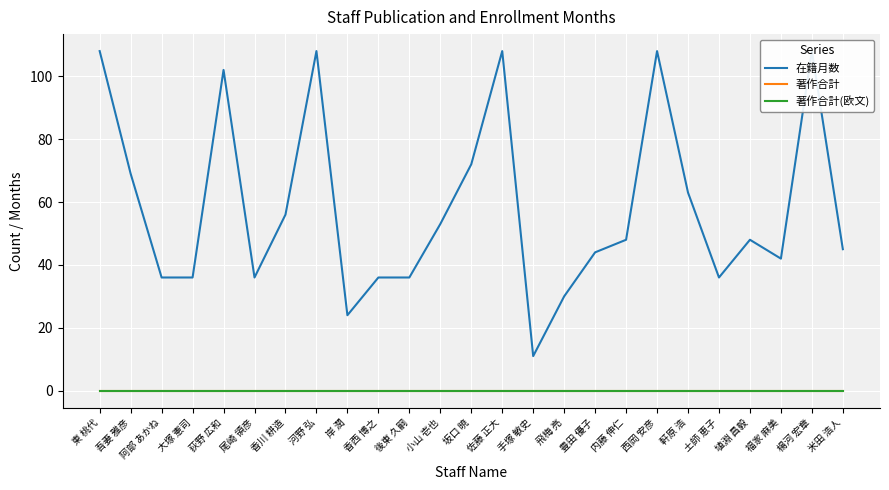

Where is 在籍月数 nearest to the value 59?

香川 耕造